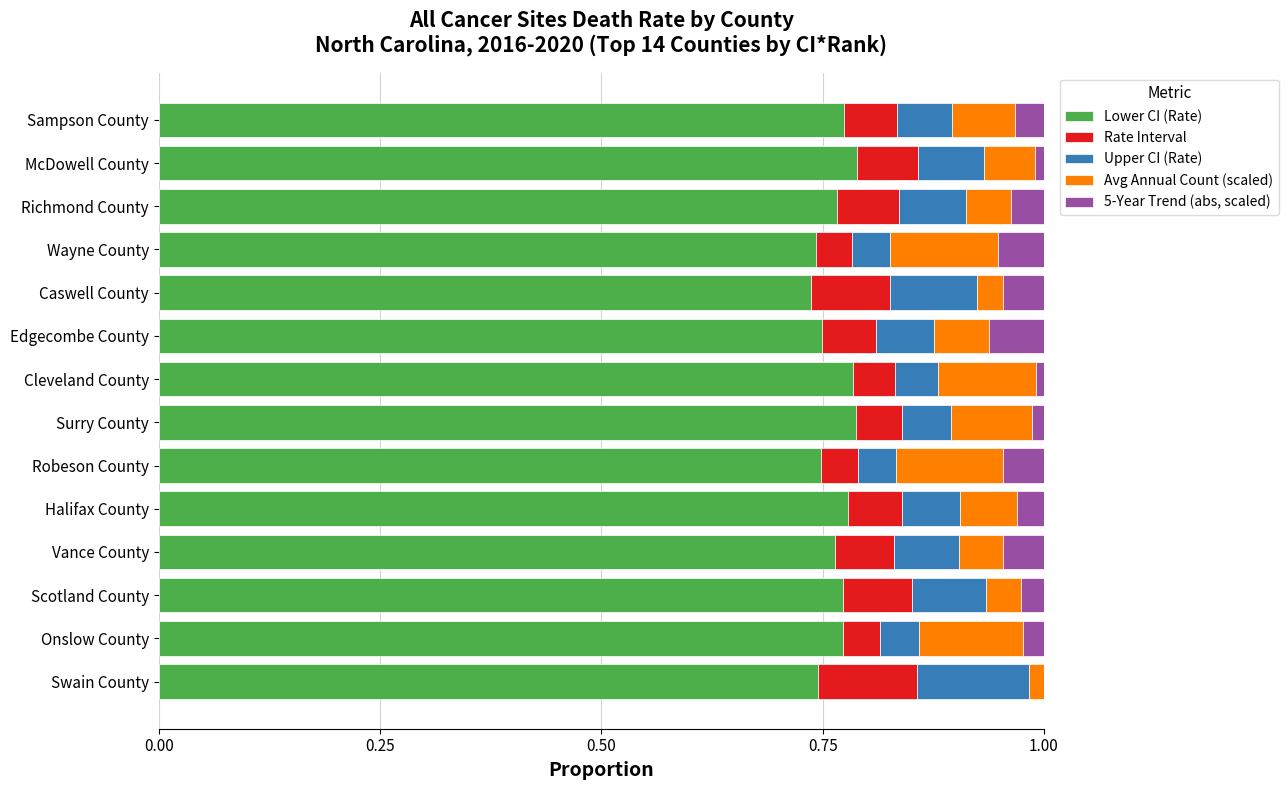

How many data points does each series have?

14